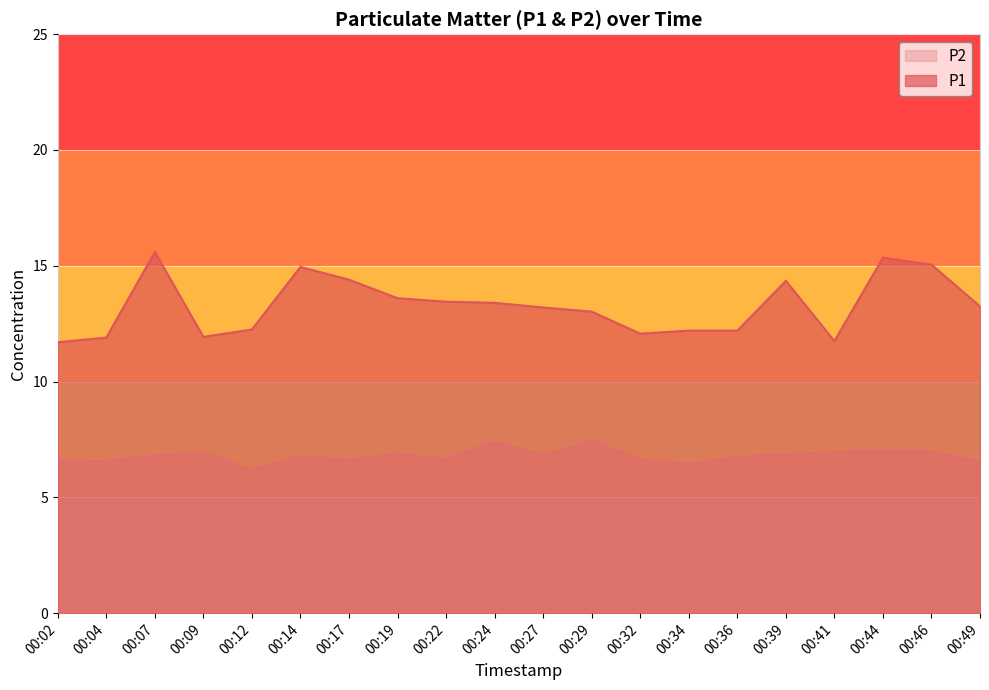

Is it true that P2 equals 7.4 at 00:24?

True